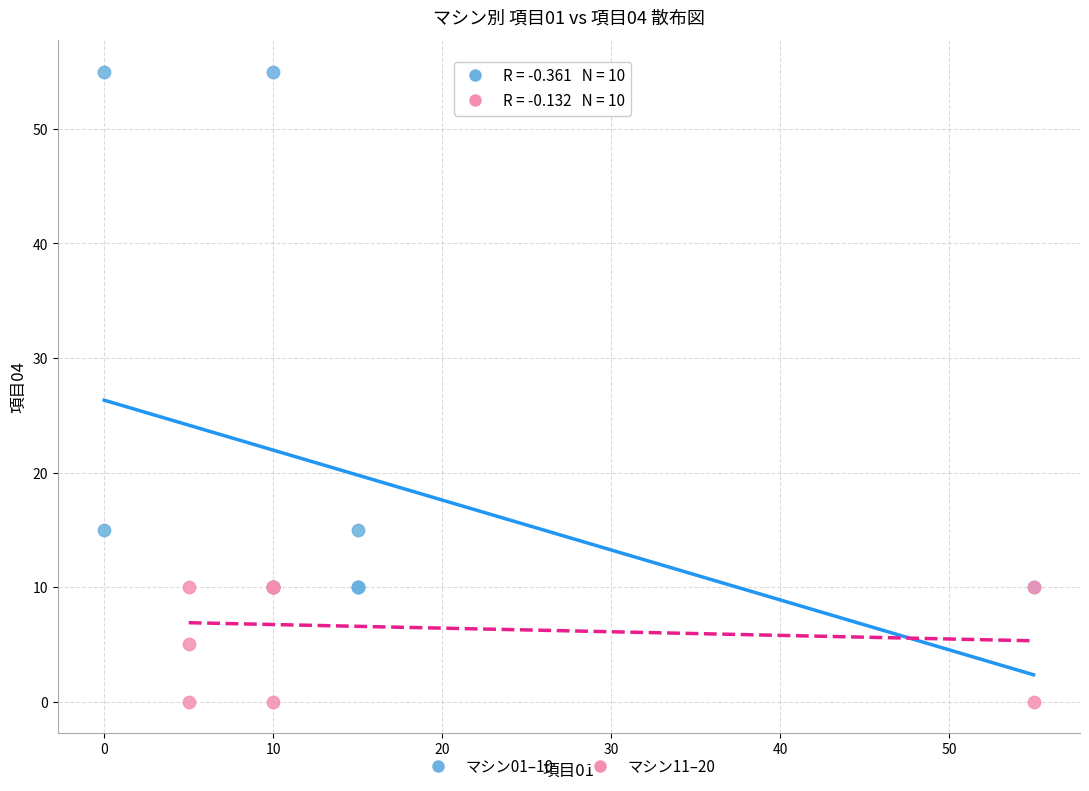

Which series contains the lowest Y value?

マシン11–20